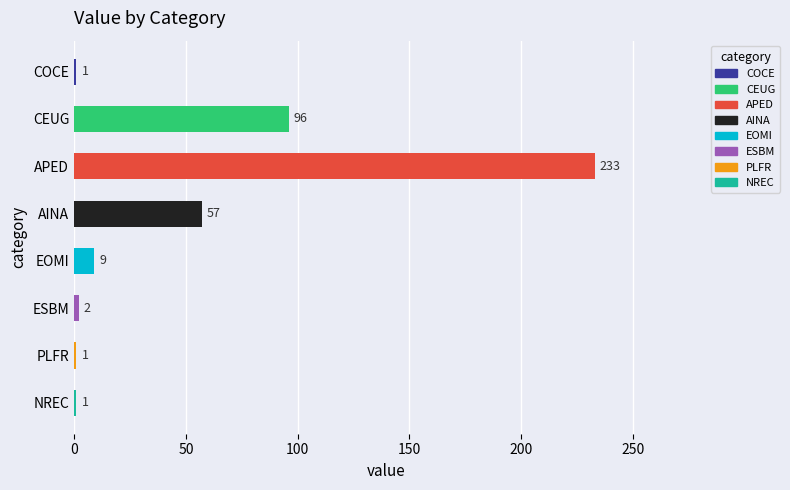

How many distinct data groups are displayed?

1